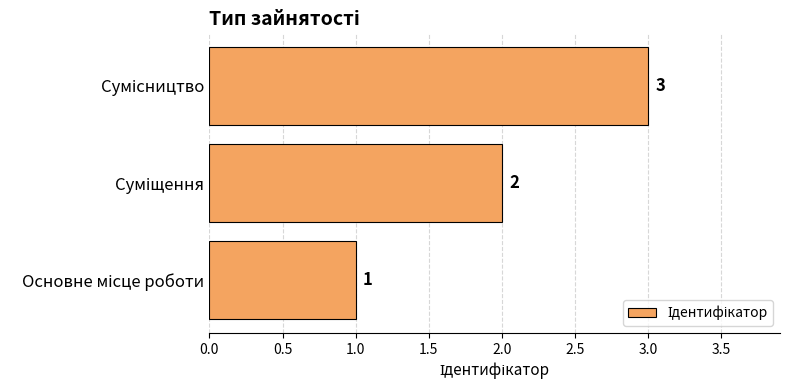

What is the maximum value shown in the chart?

3